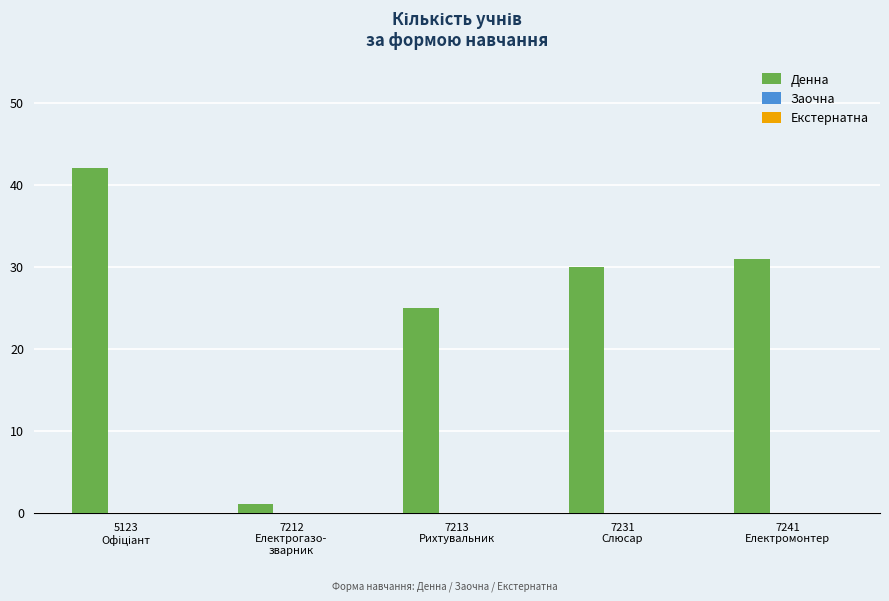

What is the maximum value shown in the chart?

42